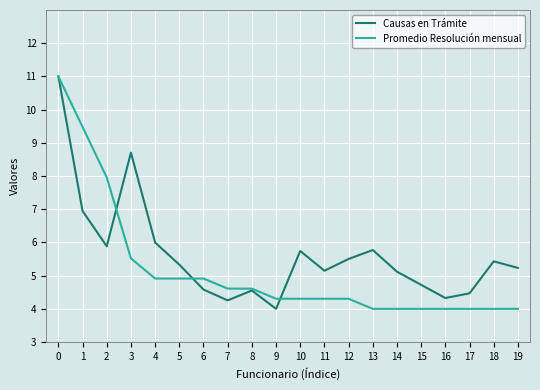

What is the spread (max minus min) of values at 16?

0.3